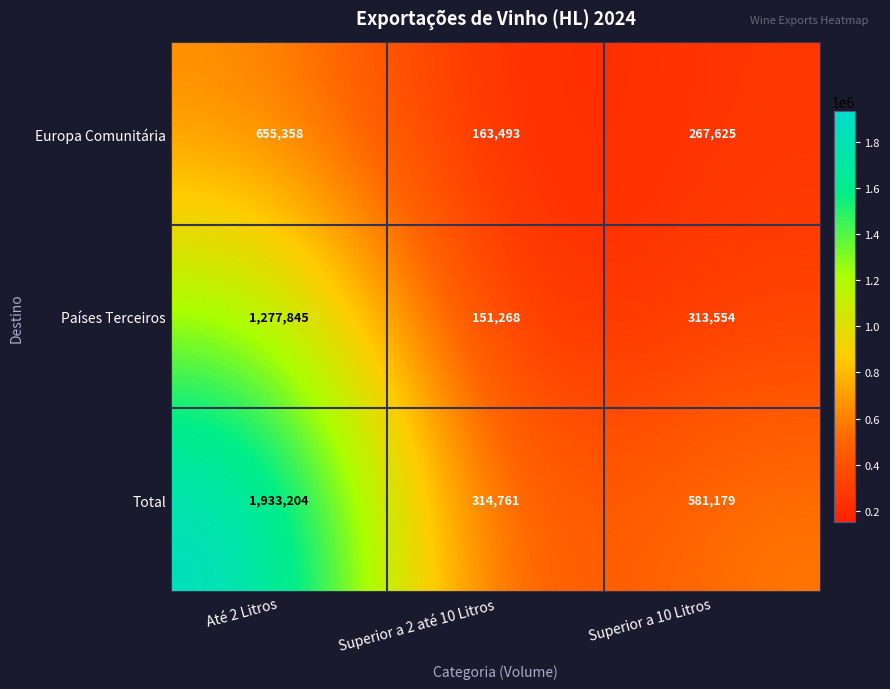

True or false: Países Terceiros has a value of 51366 at Superior a 2 até 10 Litros.

False